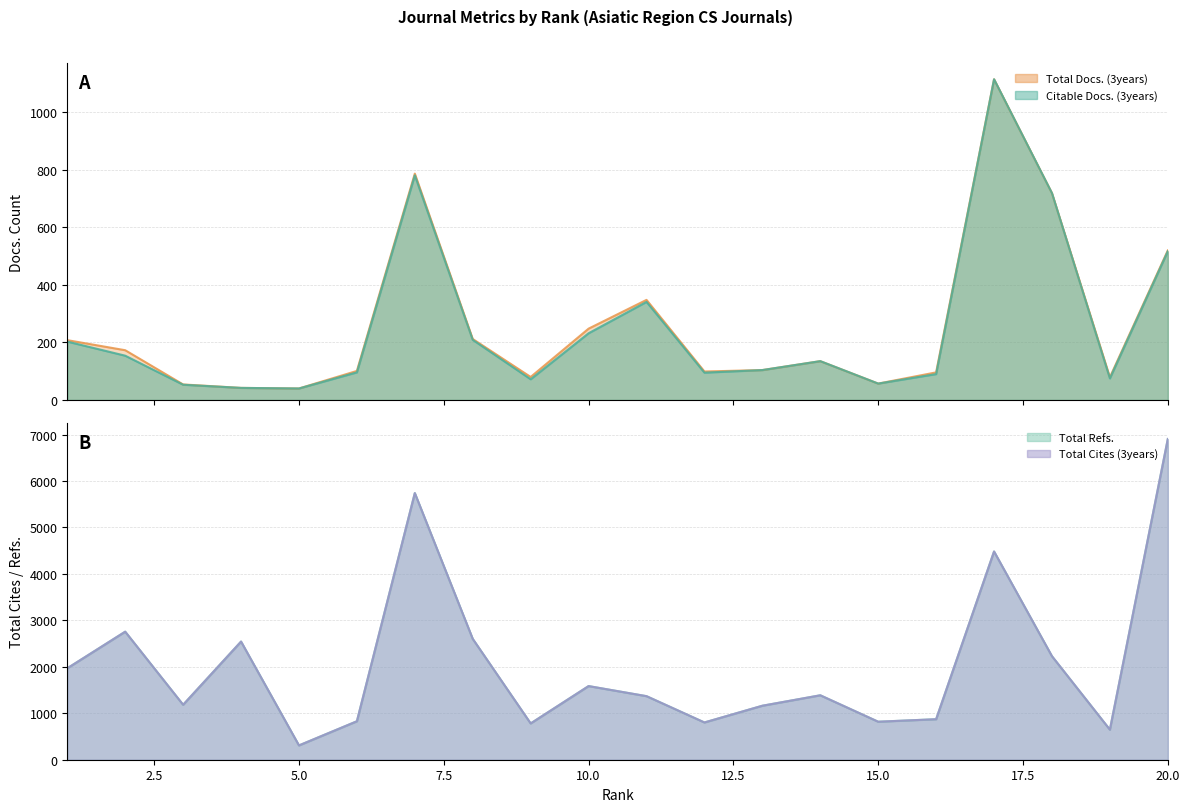

True or false: Total Cites (3years) and Citable Docs. (3years) cross at least once.

False